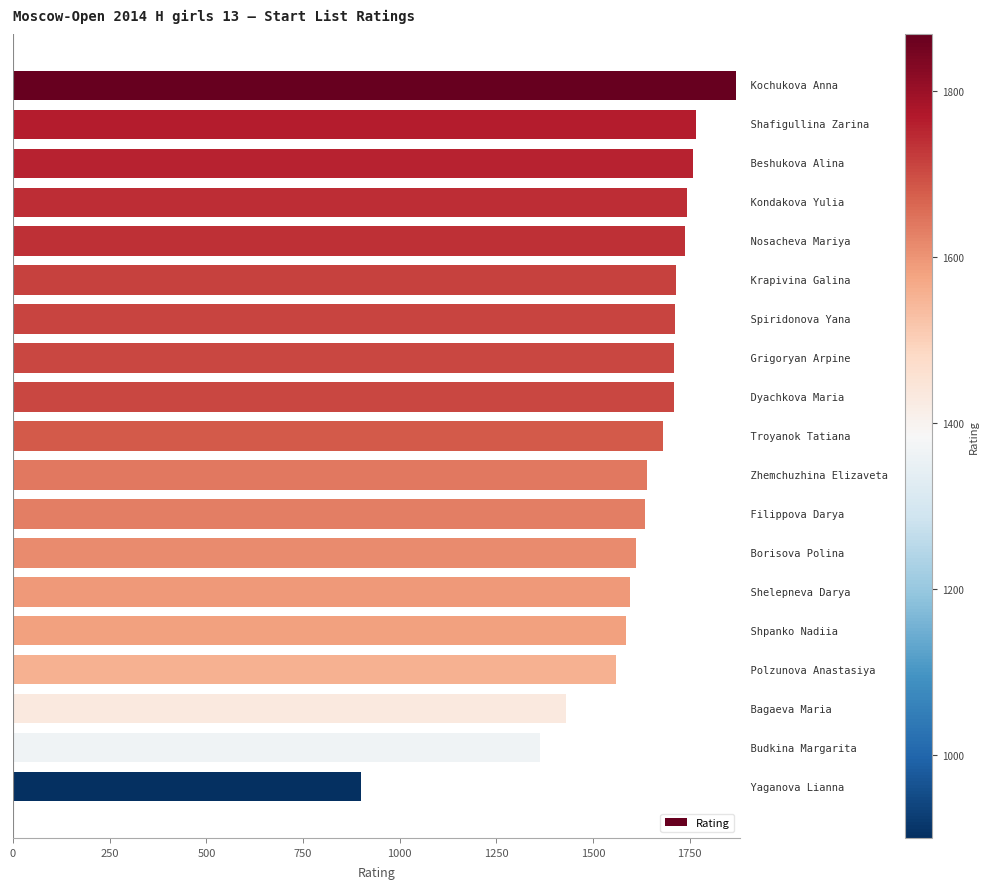

How many series are shown in this chart?

1